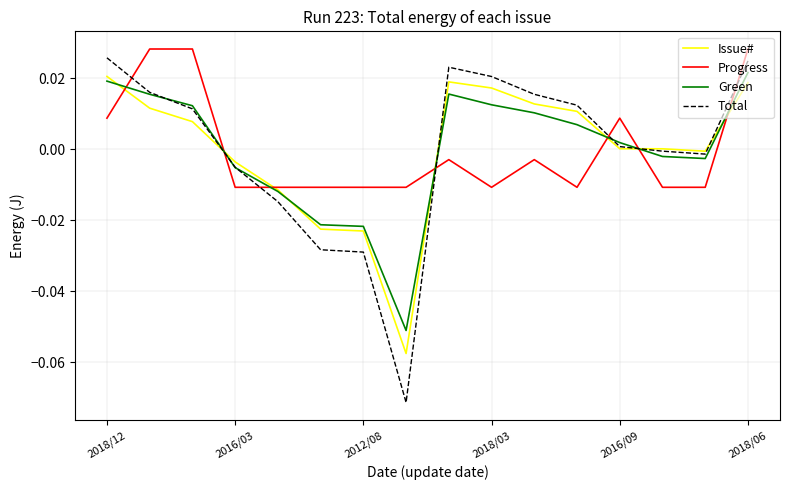

How many times do Green and Issue# cross each other?

7